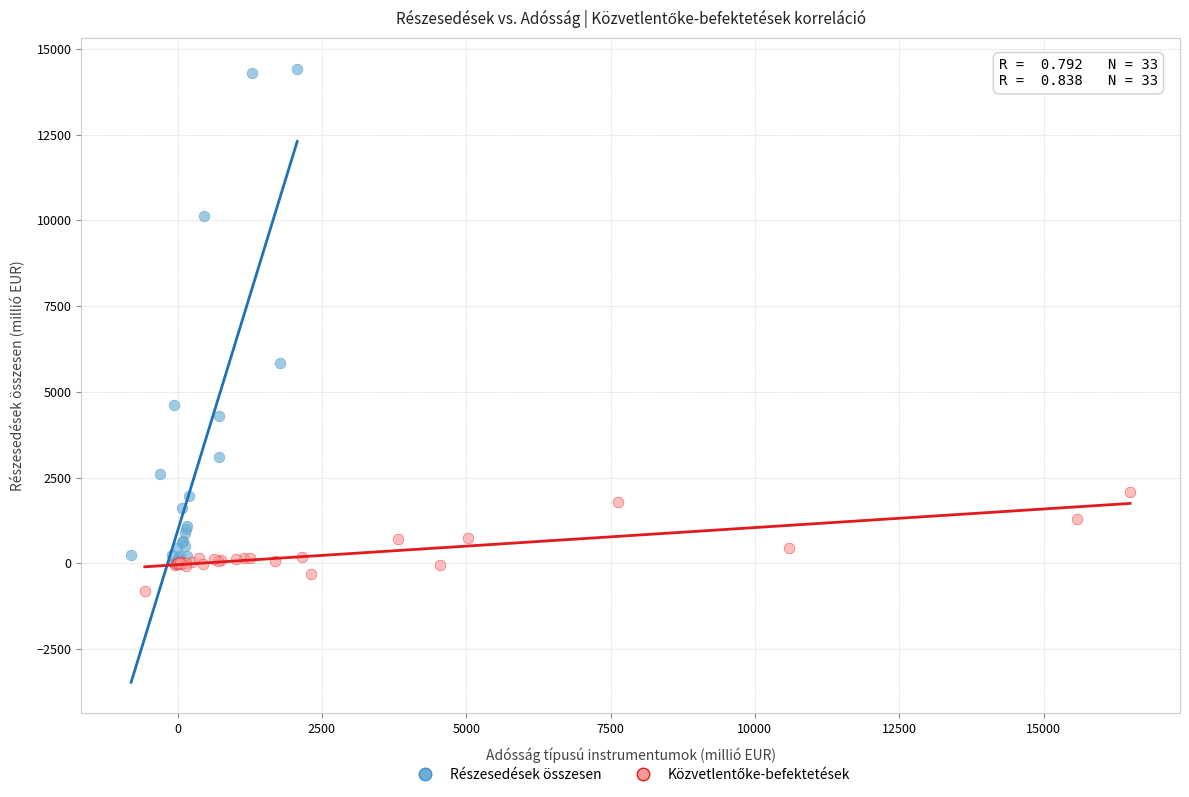

Which series reaches the maximum Y coordinate?

Részesedések összesen